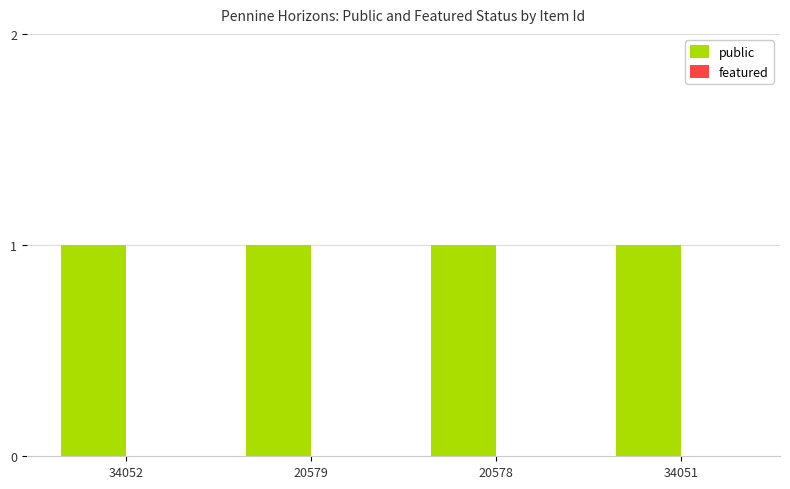

At which label does public reach its minimum?

34052